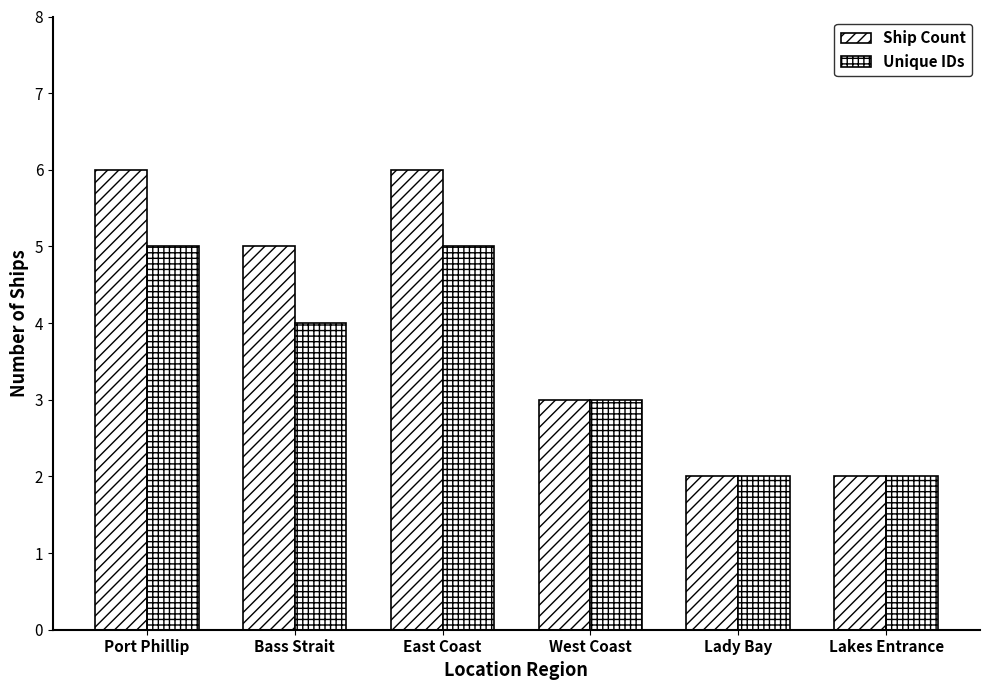

What is the label of the 5th bar from the right?

Bass Strait